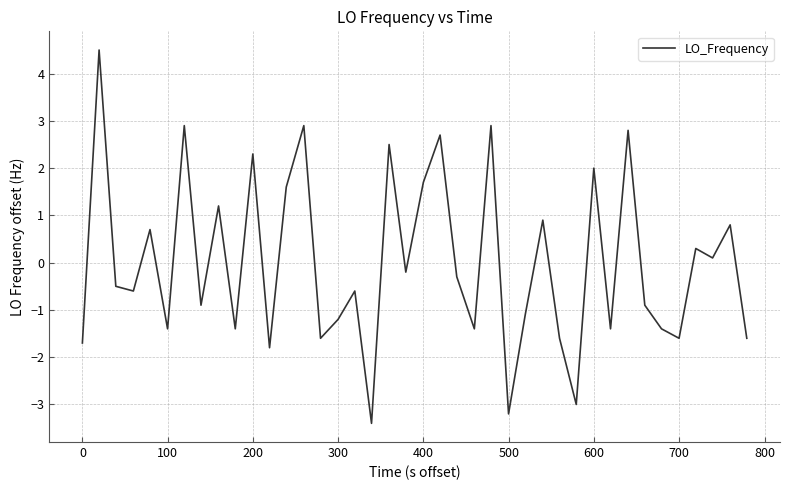

What is the difference between the maximum and minimum values?

7.9